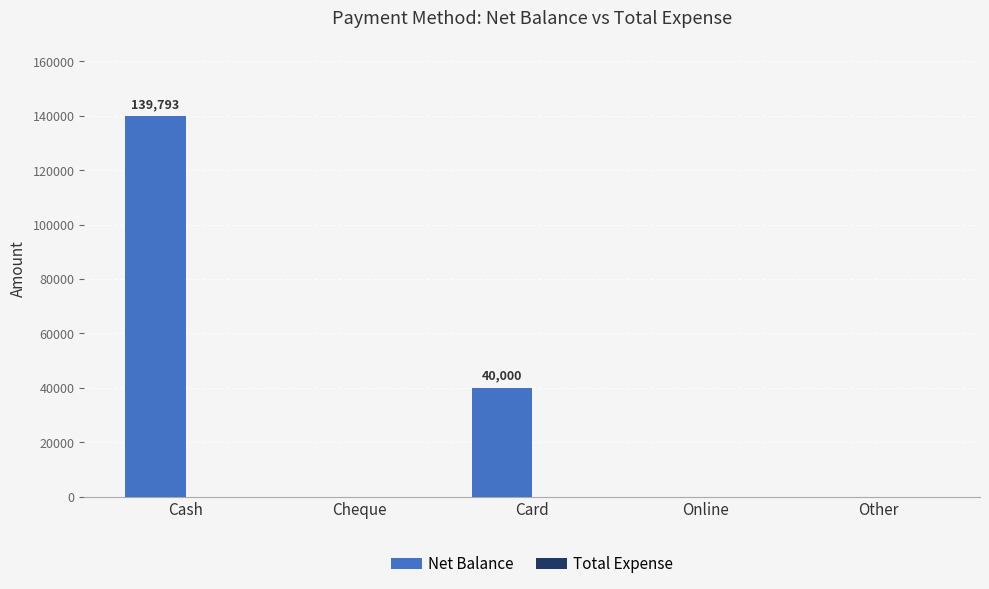

Which has a higher value, Card or Cash?

Cash